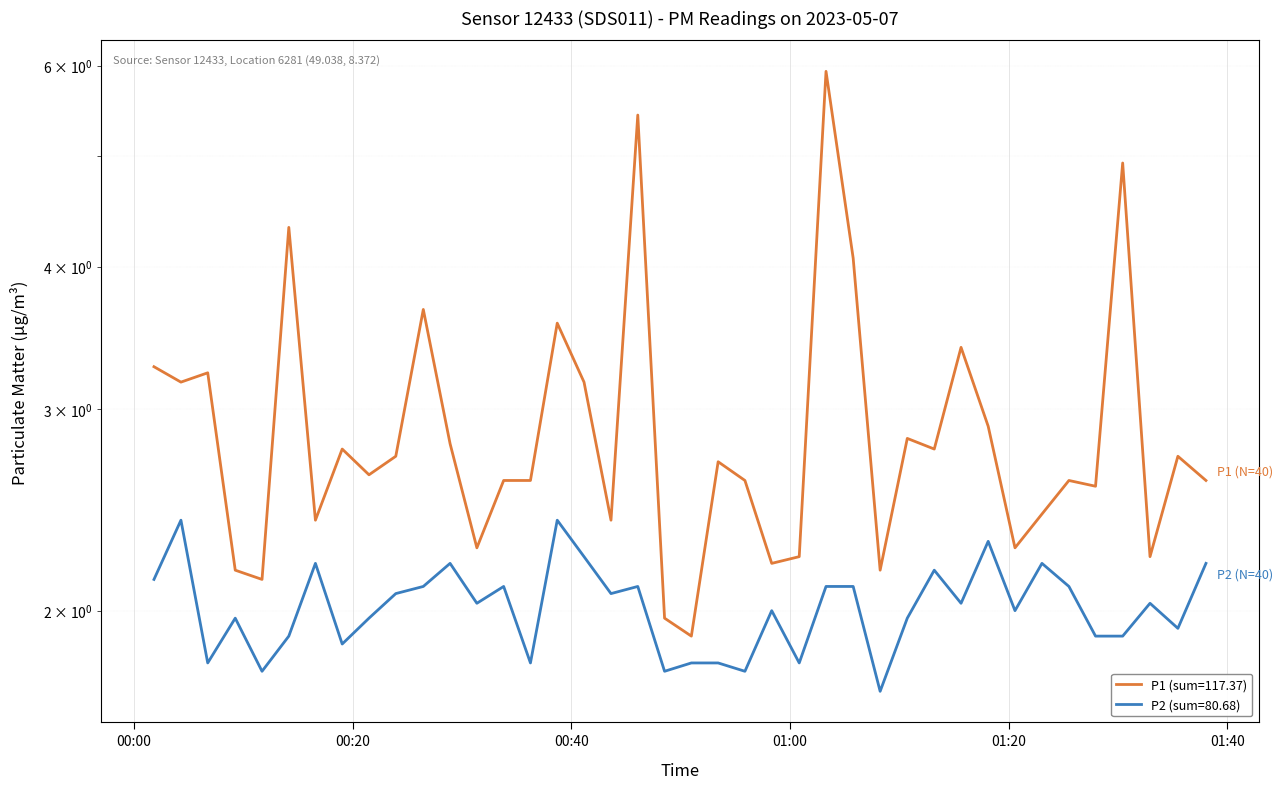

True or false: P1 and P2 cross at least once.

False